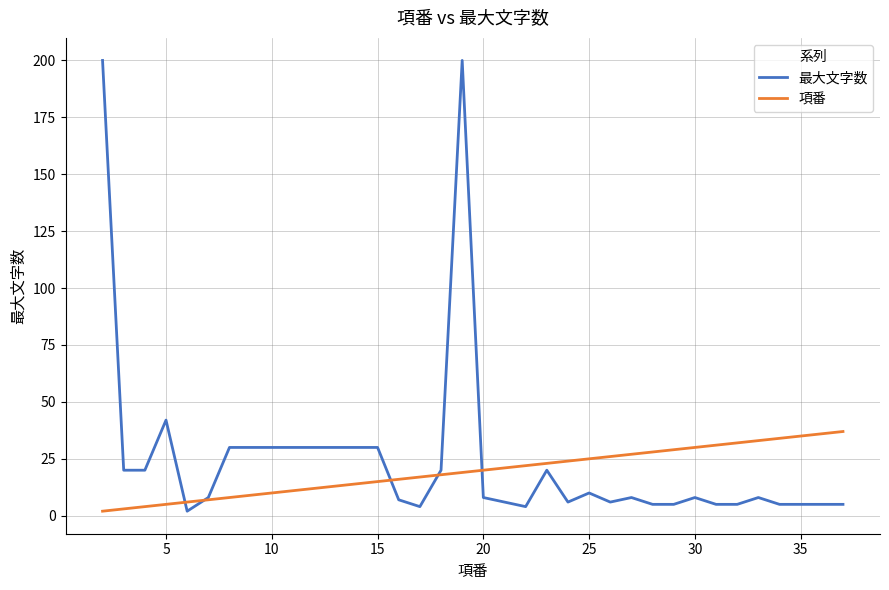

Which series has the widest spread of values?

最大文字数